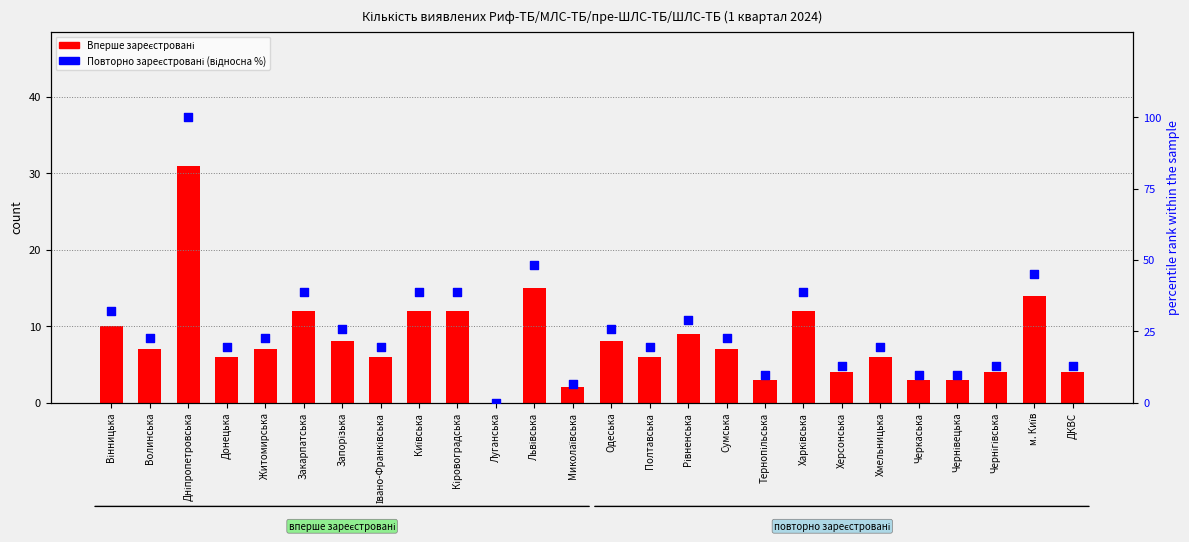

Is the value of Повторно зареєстровані (відносна частка %) at Волинська greater than the value of Вперше зареєстровані at Хмельницька?

Yes